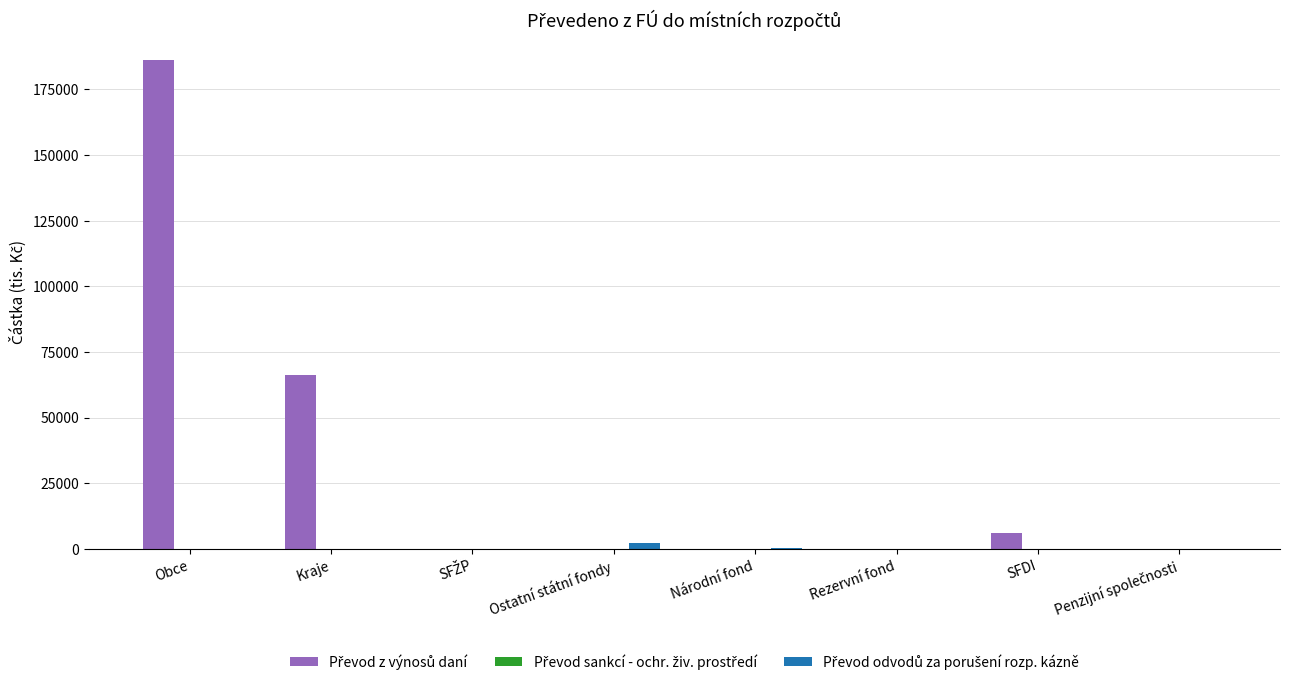

How many categories are shown in the chart?

8